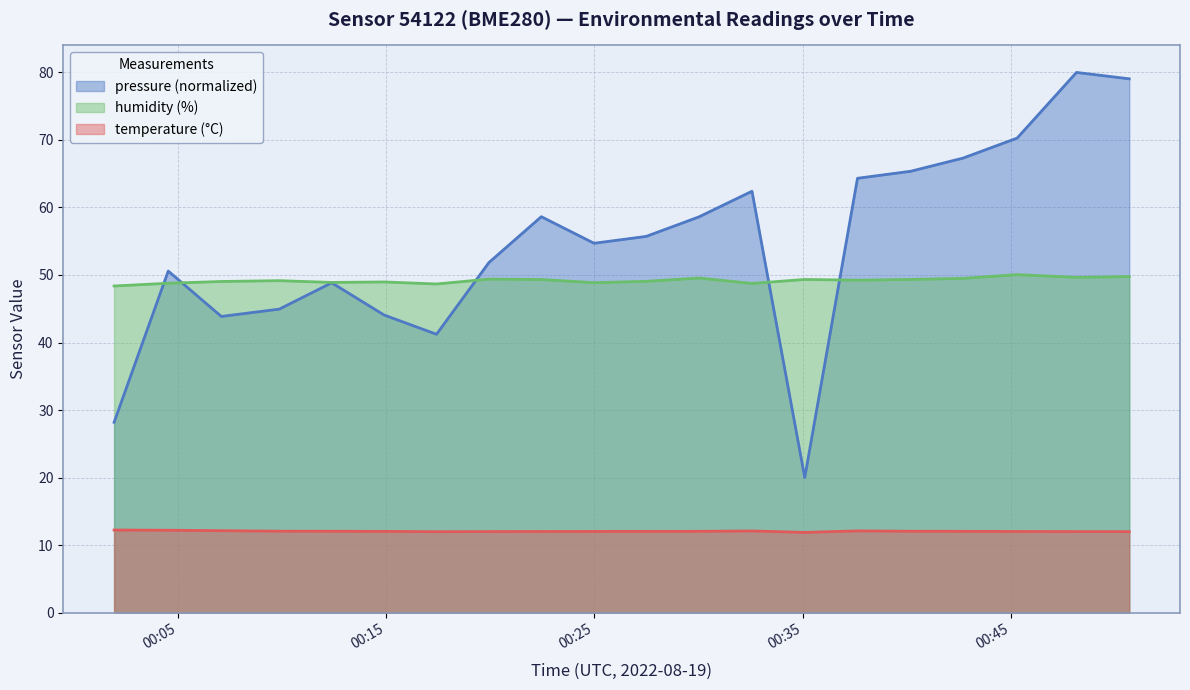

True or false: humidity (%) and temperature (°C) intersect in this chart.

False